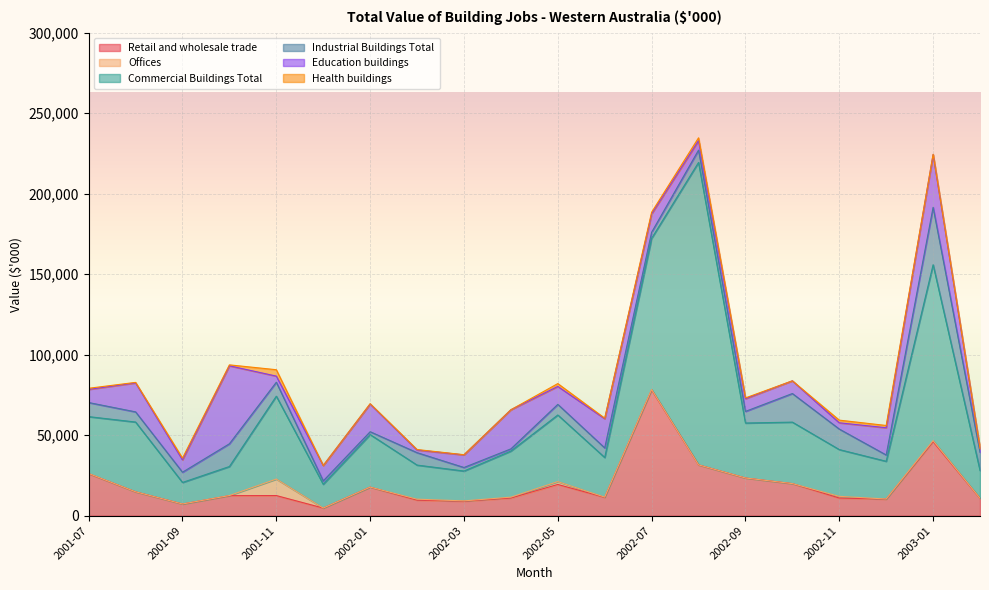

Read the Industrial Buildings Total value at 2001-12, to the nearest 100.

2100